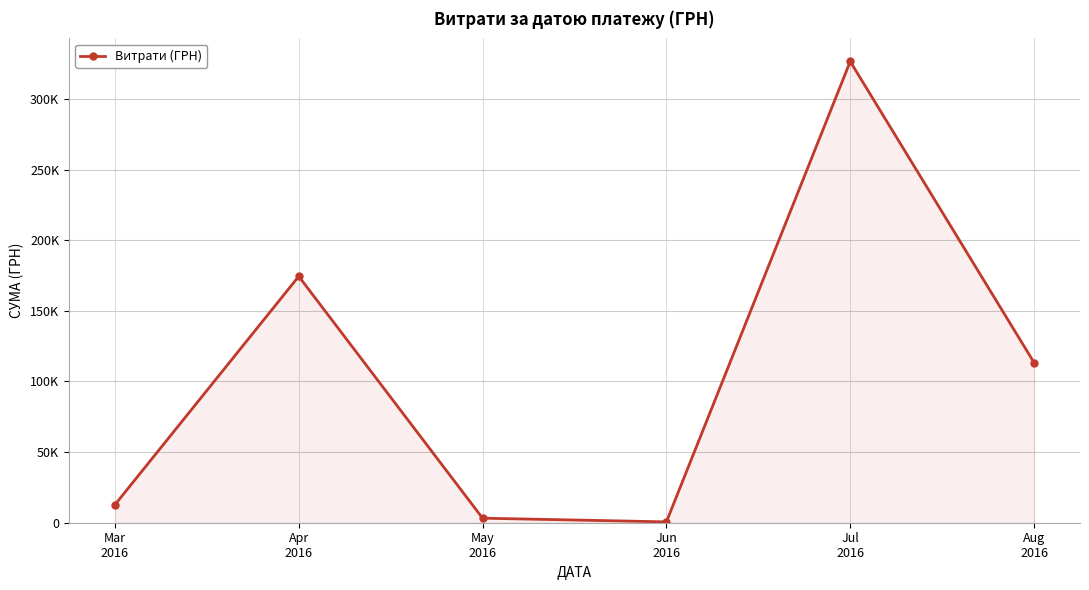

Where is the first local maximum?

Apr
2016